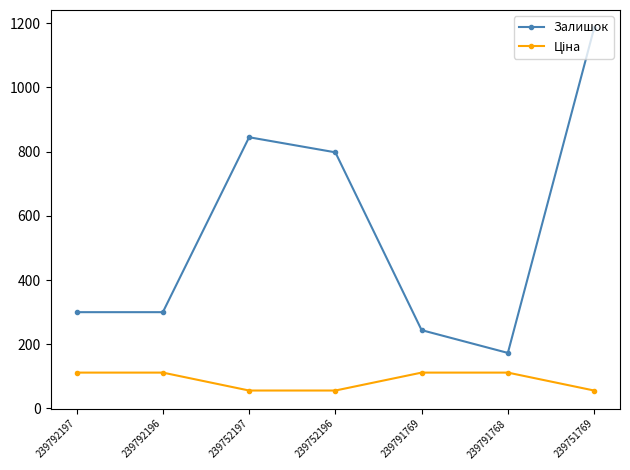

Does the chart display data point markers on the line(s)?

Yes